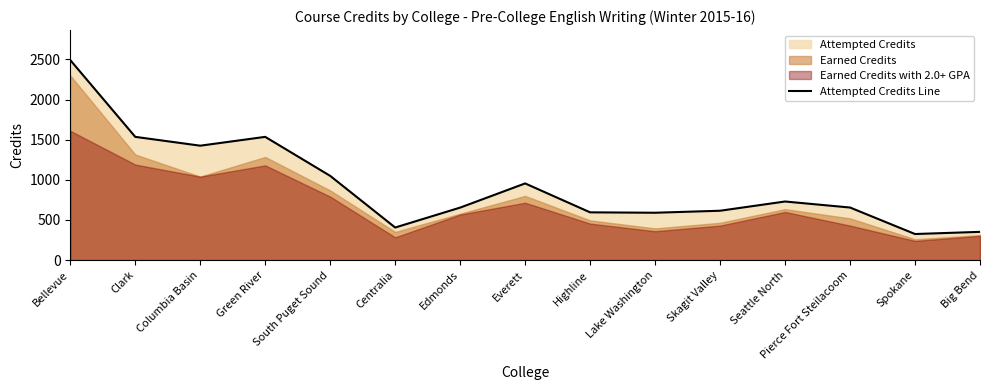

What is the change in value from Clark to Lake Washington?

-945